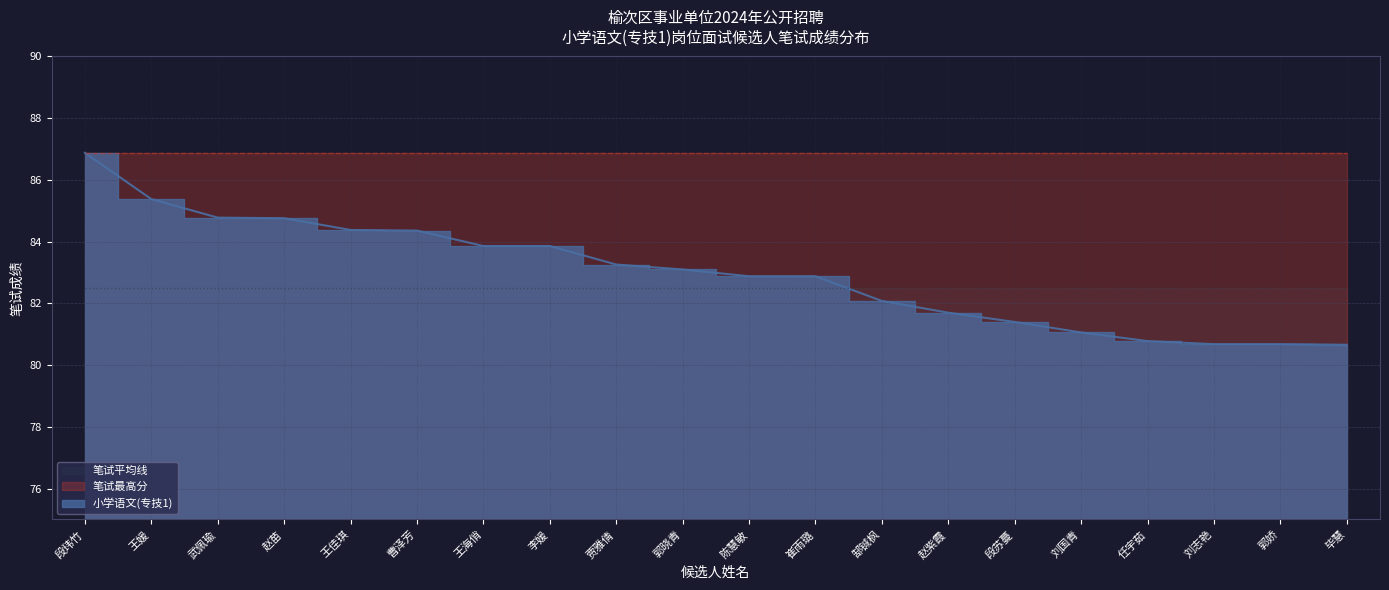

Which series ends up on top after the final intersection of 小学语文(专技1) and 笔试平均线?

笔试平均线